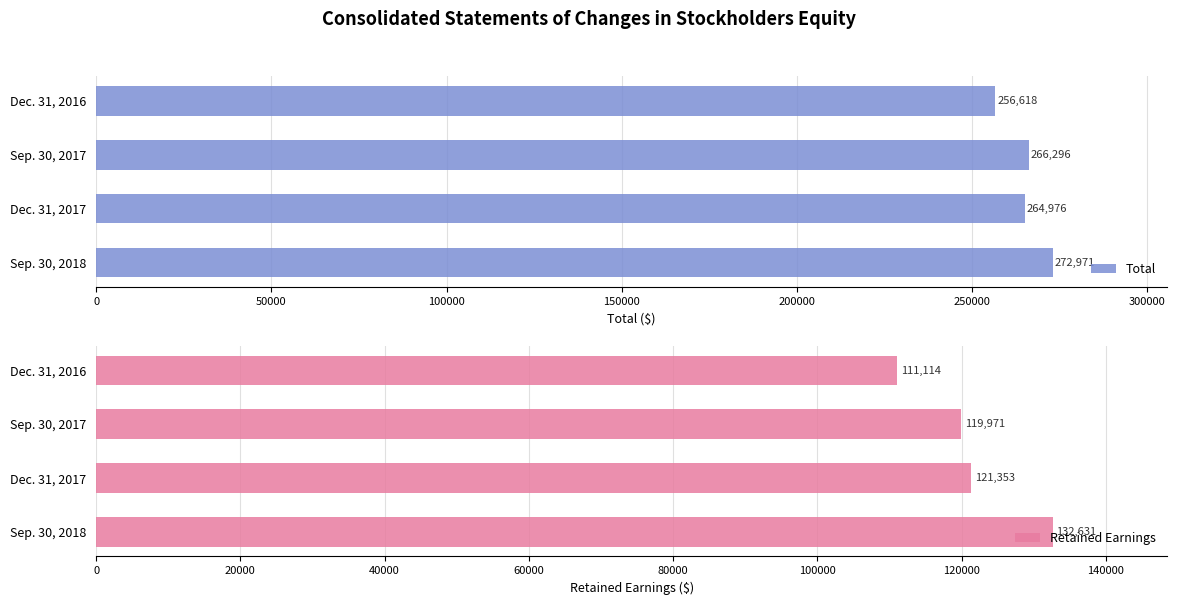

What is the value of the Retained Earnings bar at the 2nd from the left?

119971